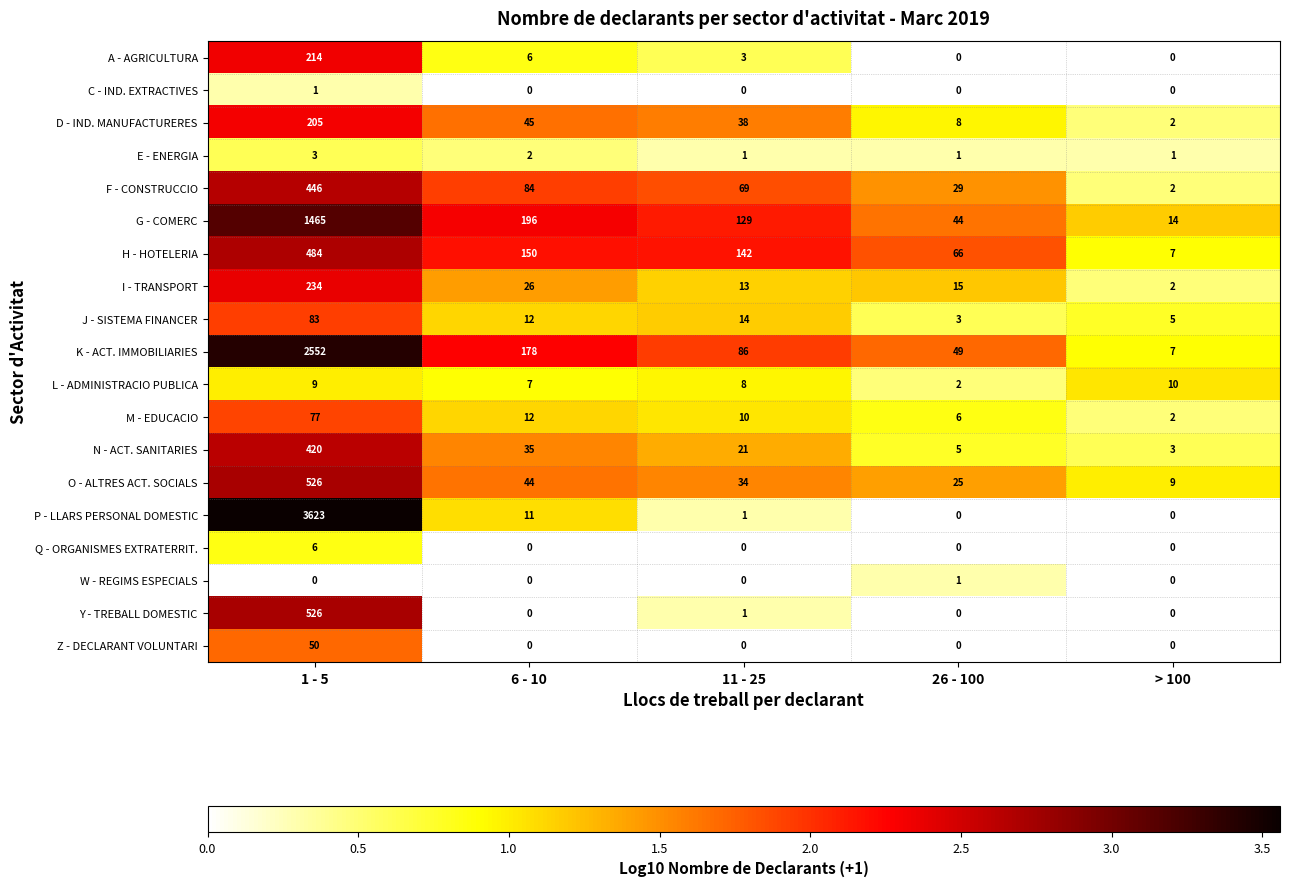

The L - ADMINISTRACIO PUBLICA series shows 1 at 26 - 100. True or false?

False